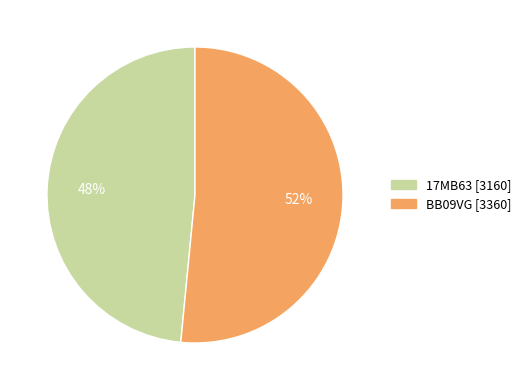

Rank the categories by value from highest to lowest.

BB09VG, 17MB63